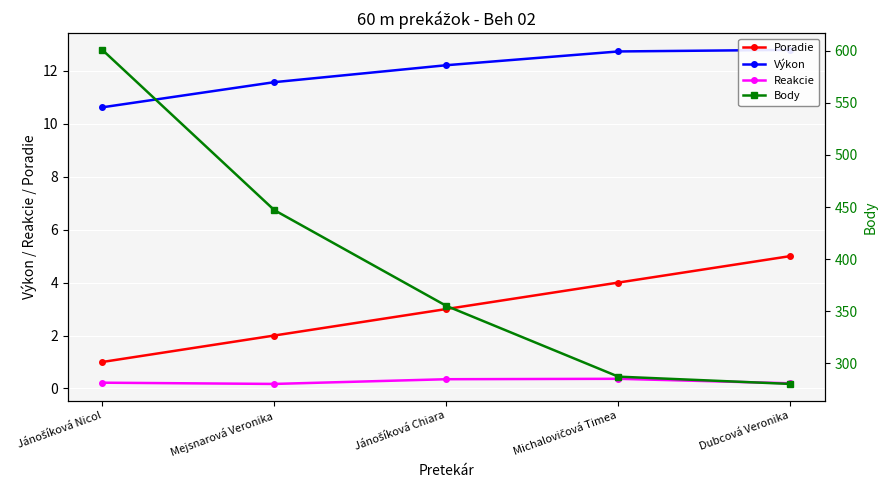

Reading left to right, extract all data points from this chart.

Poradie: 1.0	2.0	3.0	4.0	5.0
Výkon: 10.6	11.6	12.2	12.7	12.8
Reakcie: 0.2	0.2	0.3	0.4	0.2
Body: 601.0	447.0	355.0	287.0	280.0